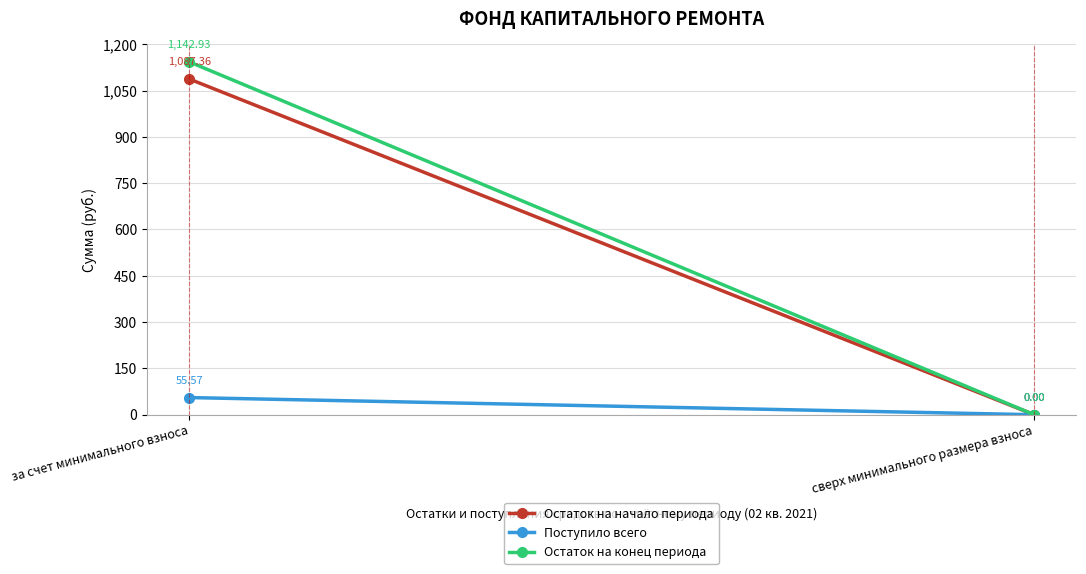

What is the average value of the Поступило всего series?

27.8